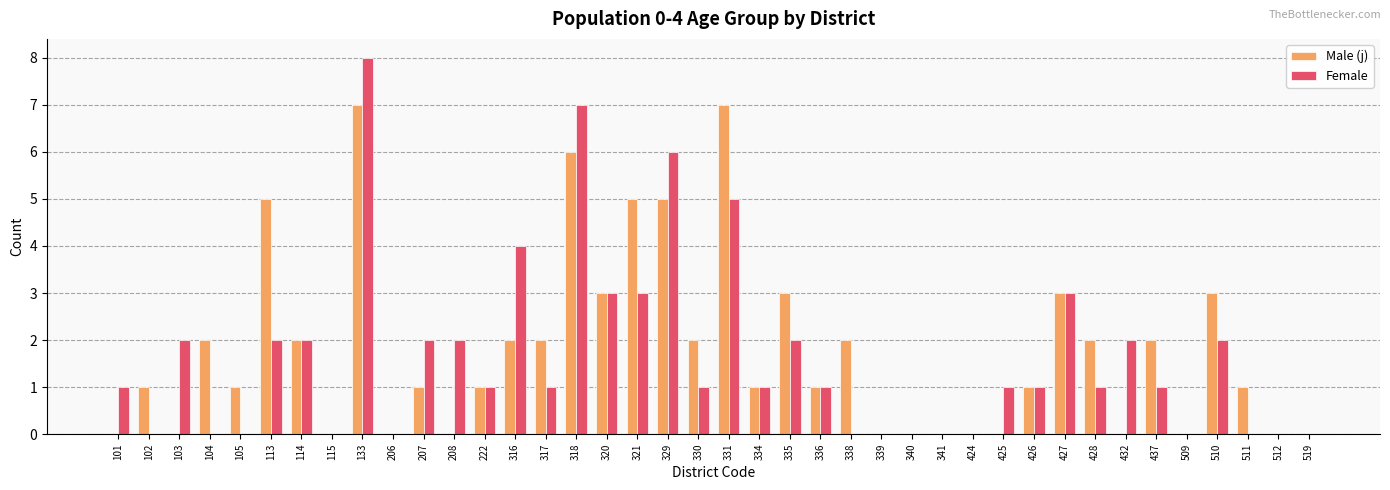

Between 338 and 428, which series saw the biggest shift?

Female